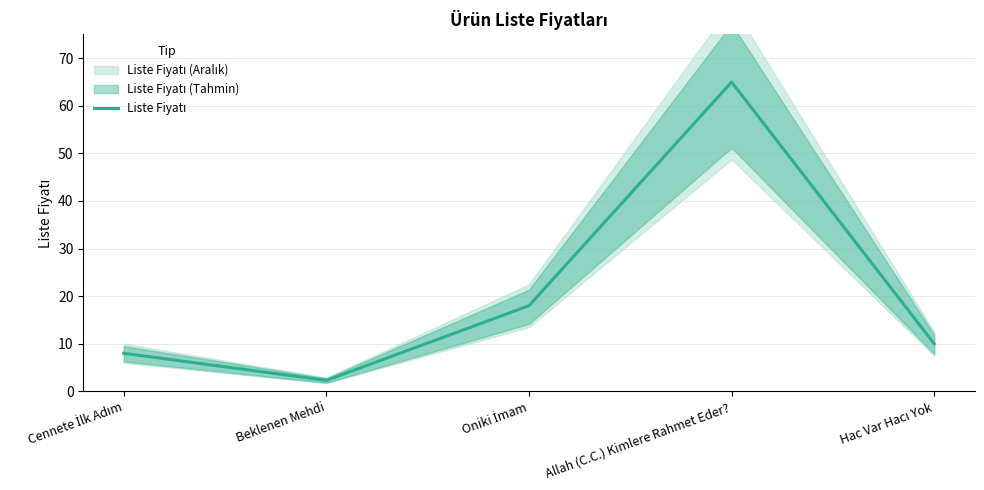

Where is the first local maximum?

Allah (C.C.) Kimlere Rahmet Eder?